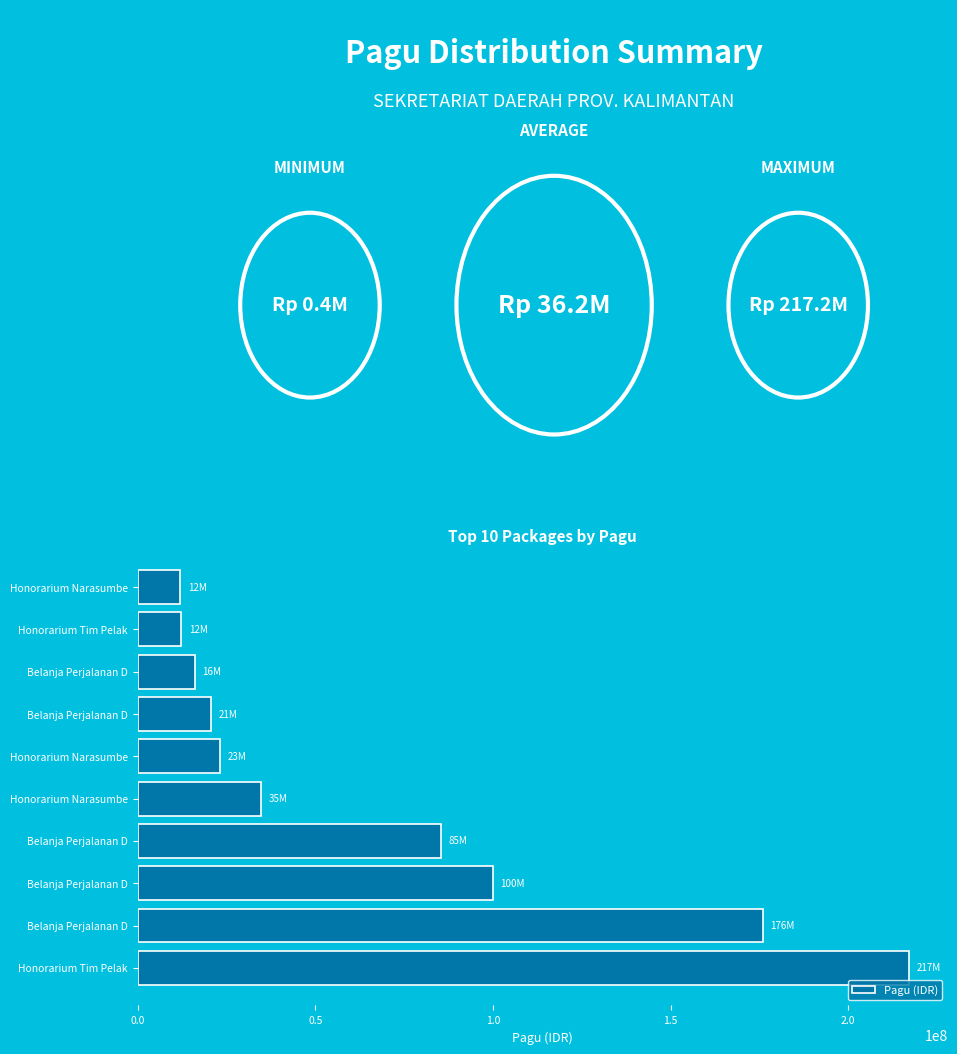

Does the chart contain any negative values?

No